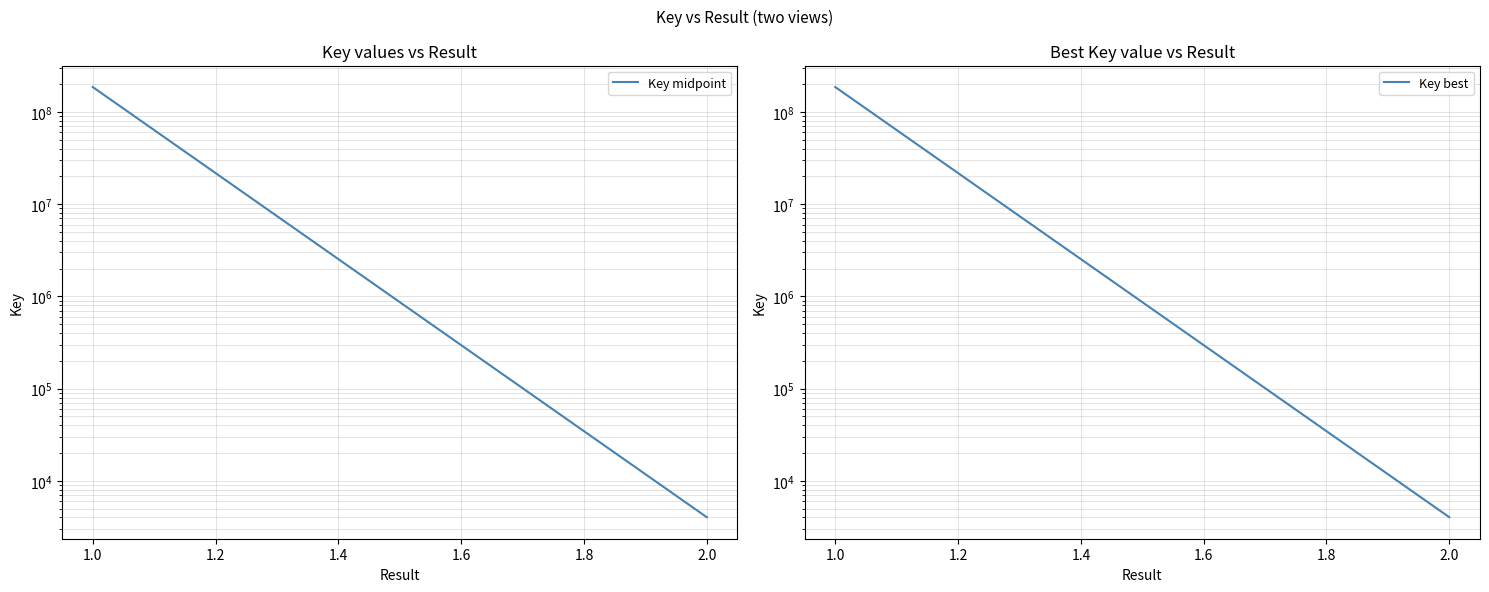

Which series changed the most between 1.0 and 2.0?

Key midpoint